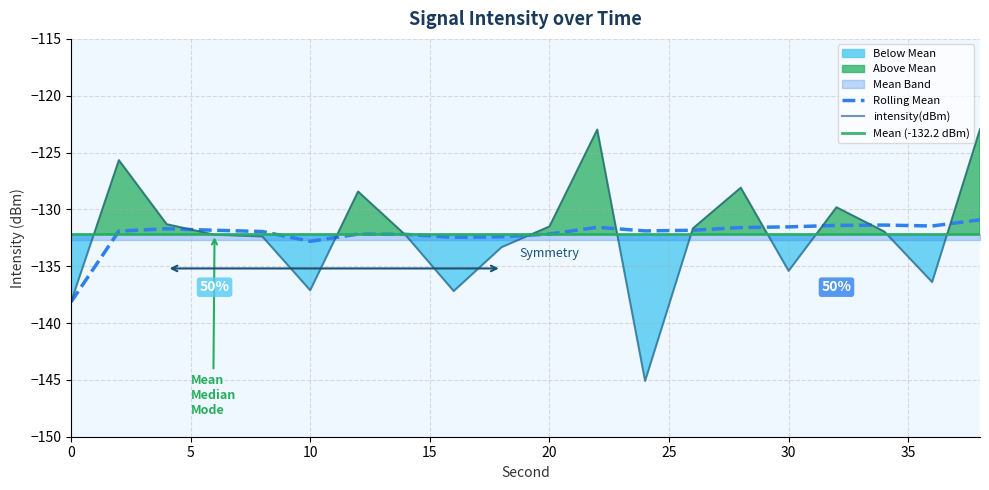

Where does the Rolling Mean series first go above -131?

38